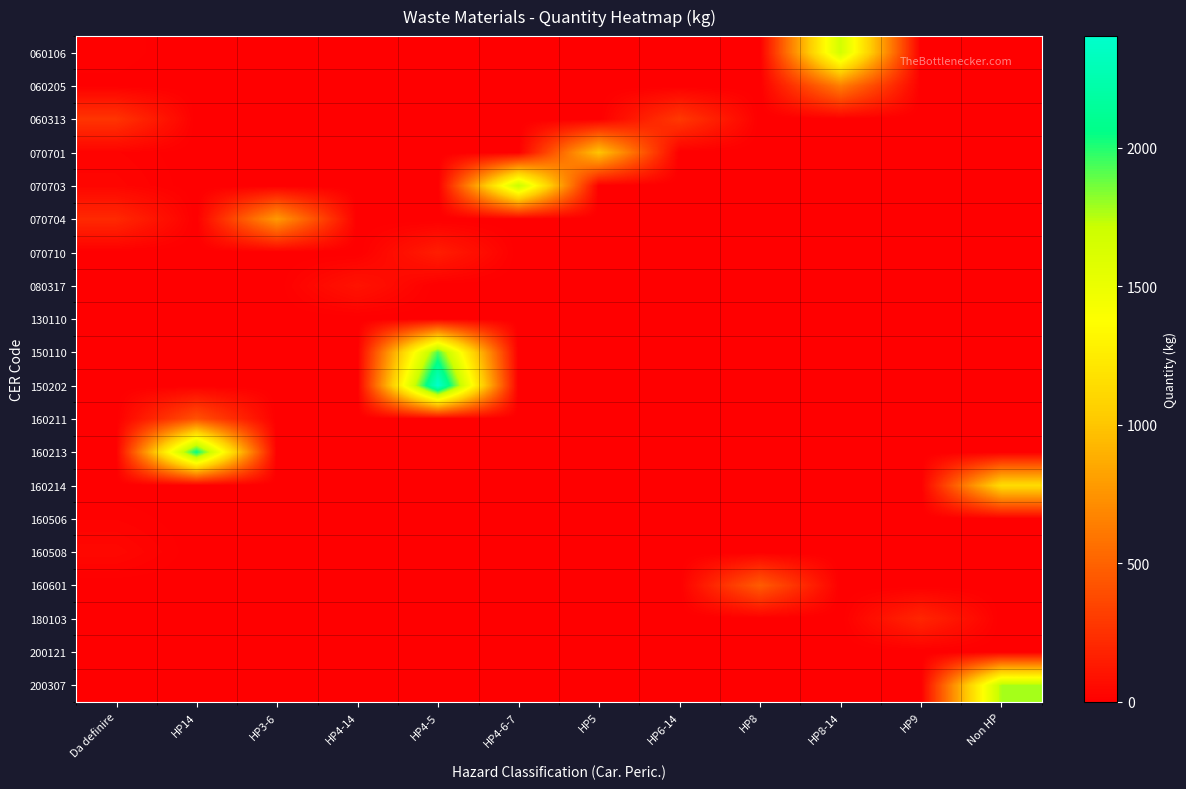

How many series are shown in this chart?

20